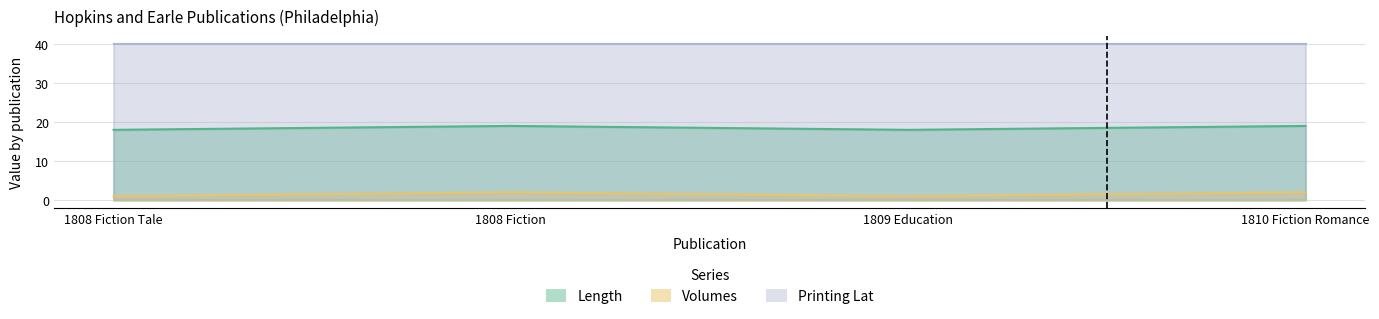

Which series has the largest range (max minus min)?

Length